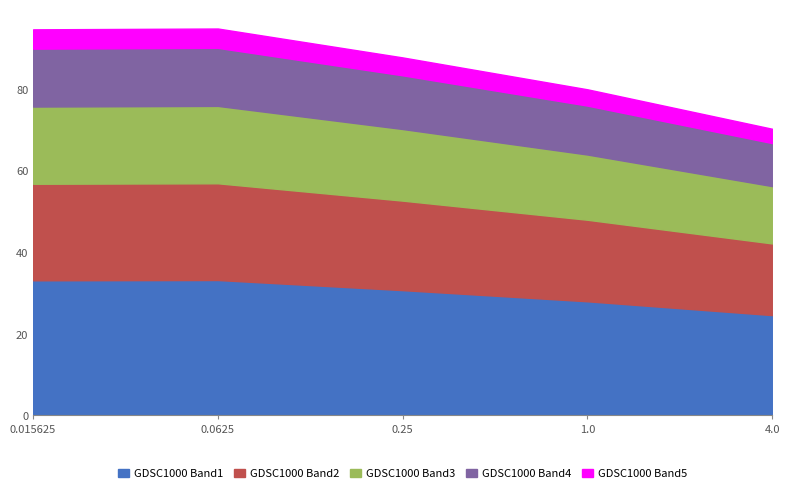

How many categories are shown in the chart?

5